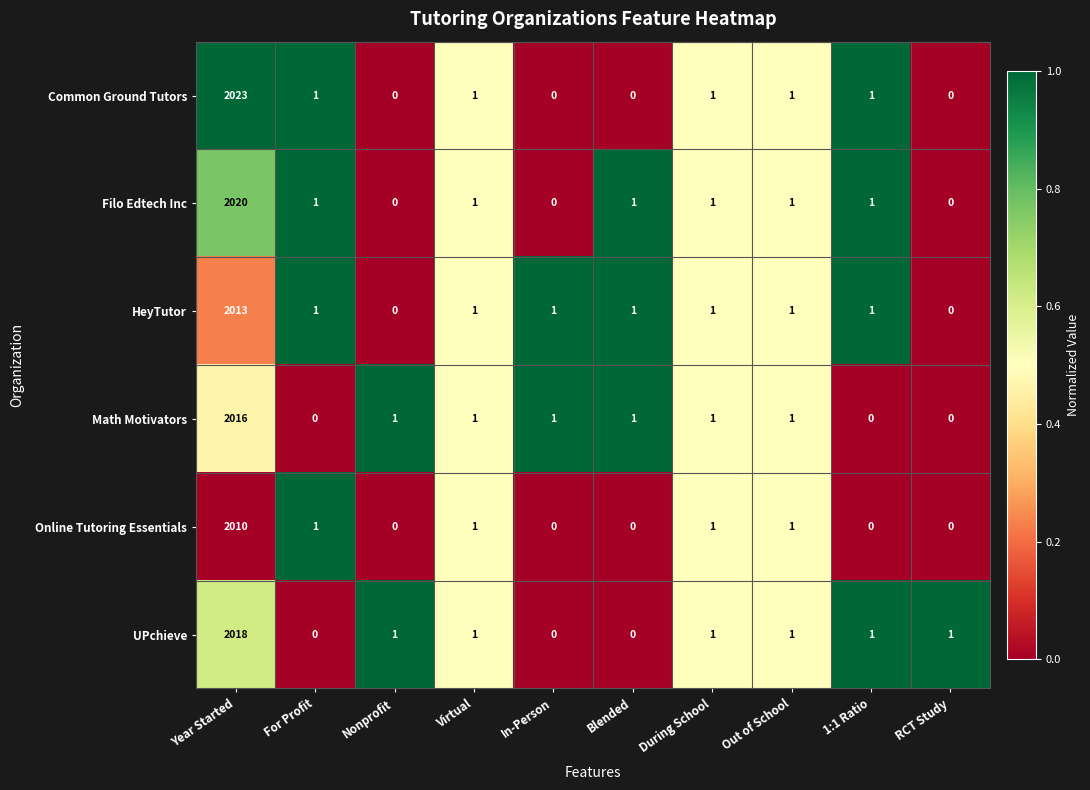

At which category is the sum across all series the highest?

Year Started